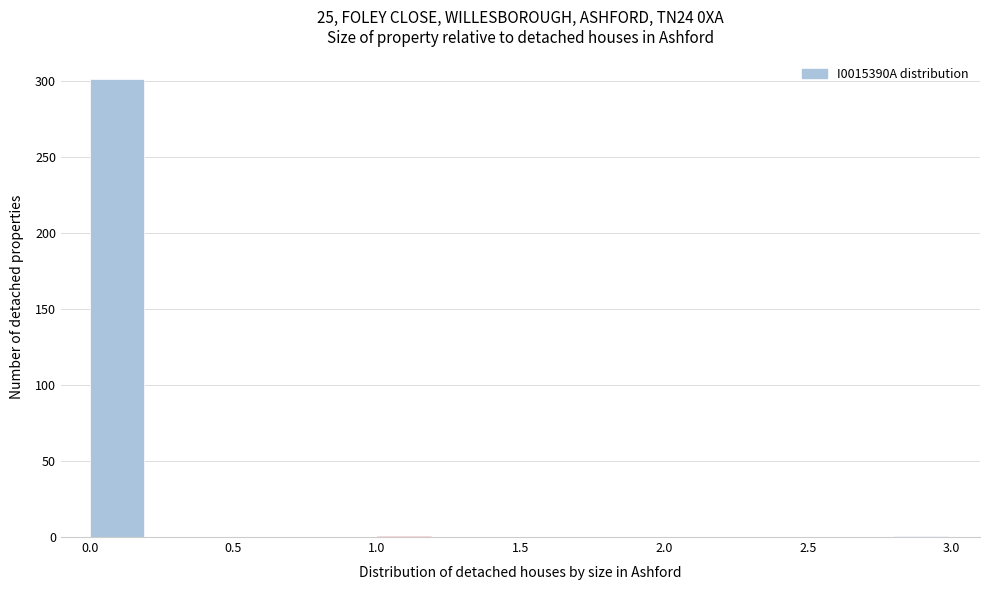

Over which range of the x-axis is the bar tallest?

0.0 to 0.2